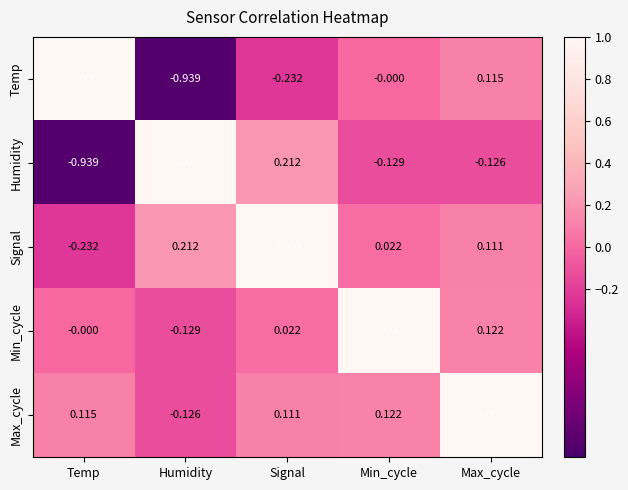

At which label does Max_cycle reach its minimum?

Humidity